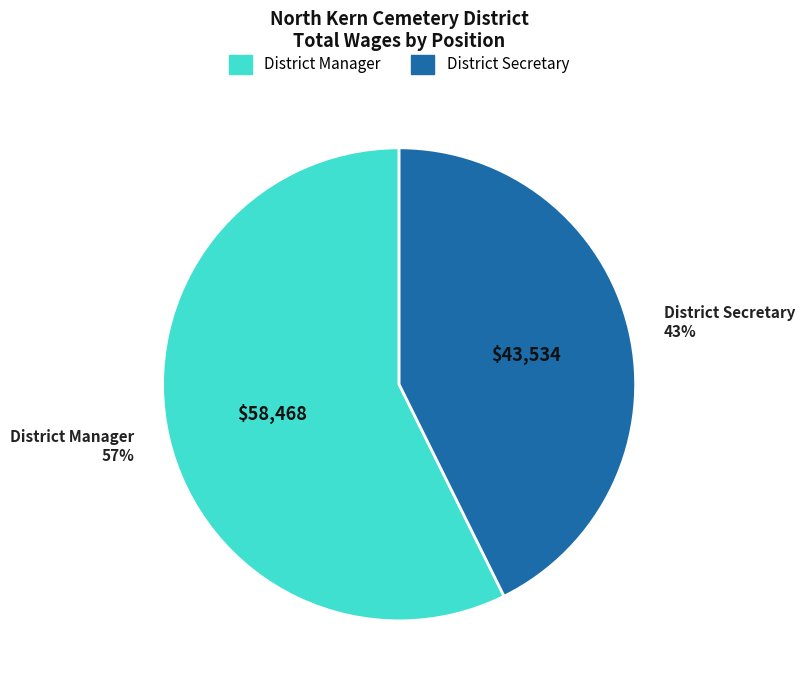

Is the sum of District Manager 57% and District Secretary 43% greater than half?

Yes